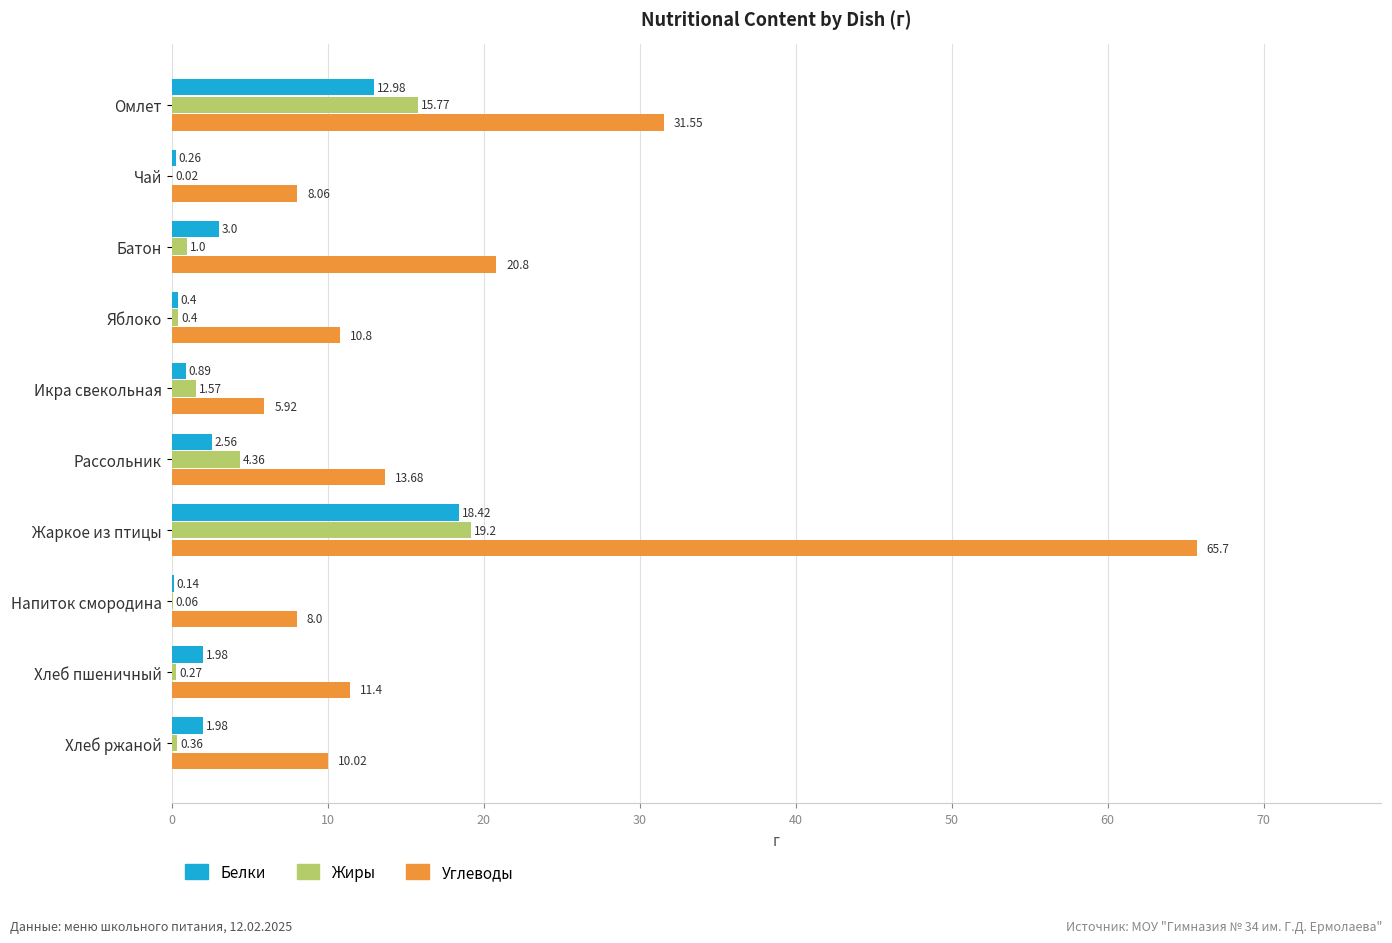

At which category does the chart reach its peak across all series?

Жаркое из птицы